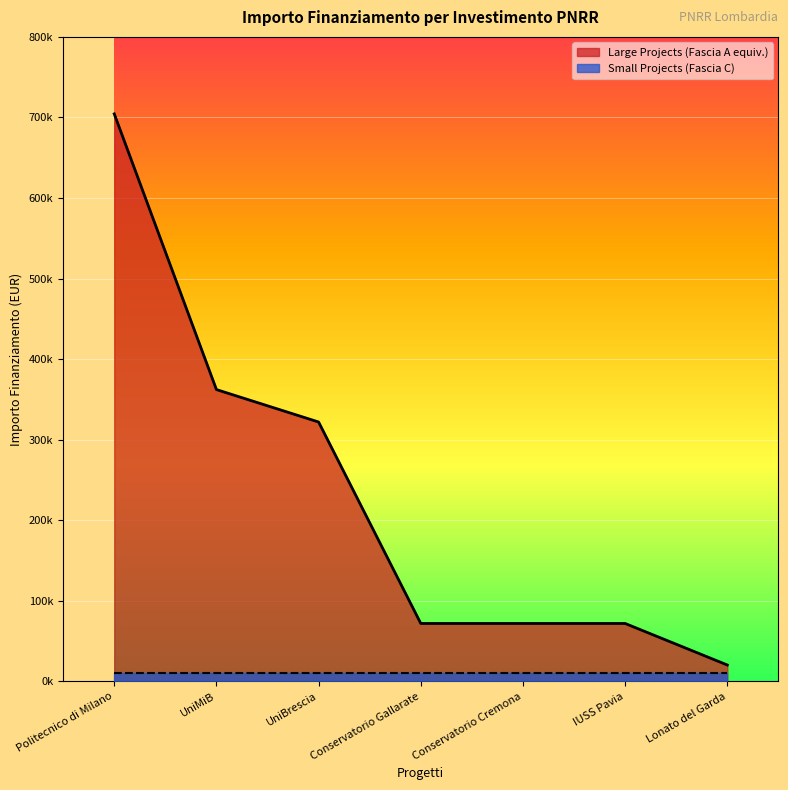

True or false: there are more than 0 points higher than both neighbors.

False